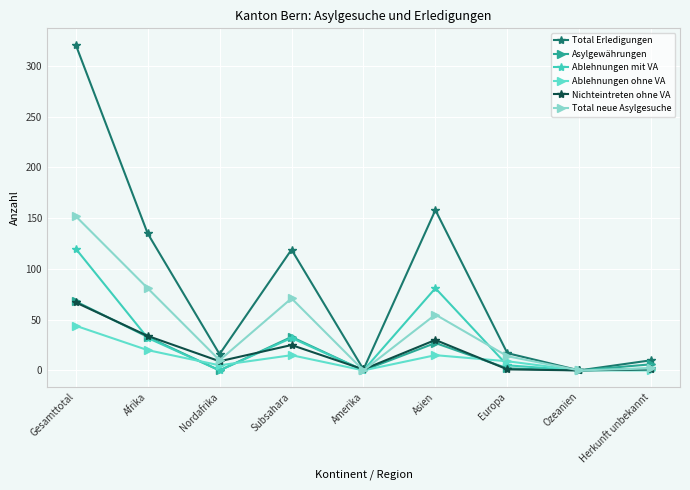

How many interior local peaks does the Ablehnungen mit VA series have?

2